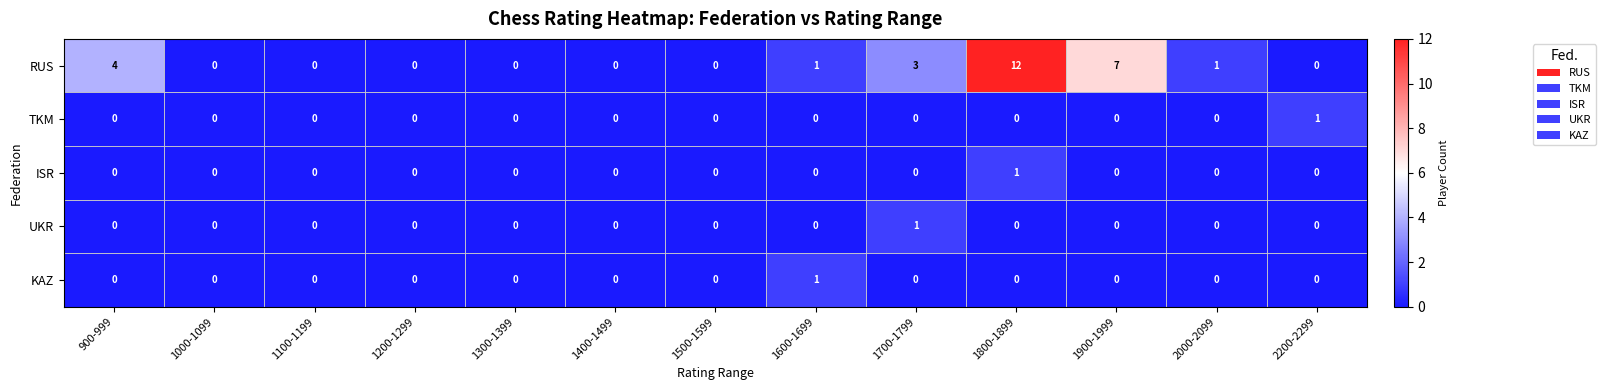

Where is RUS nearest to the value 6?

1900-1999